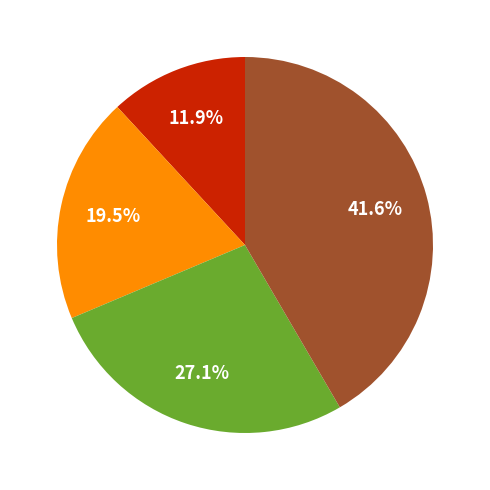

Does any single category account for the majority?

No